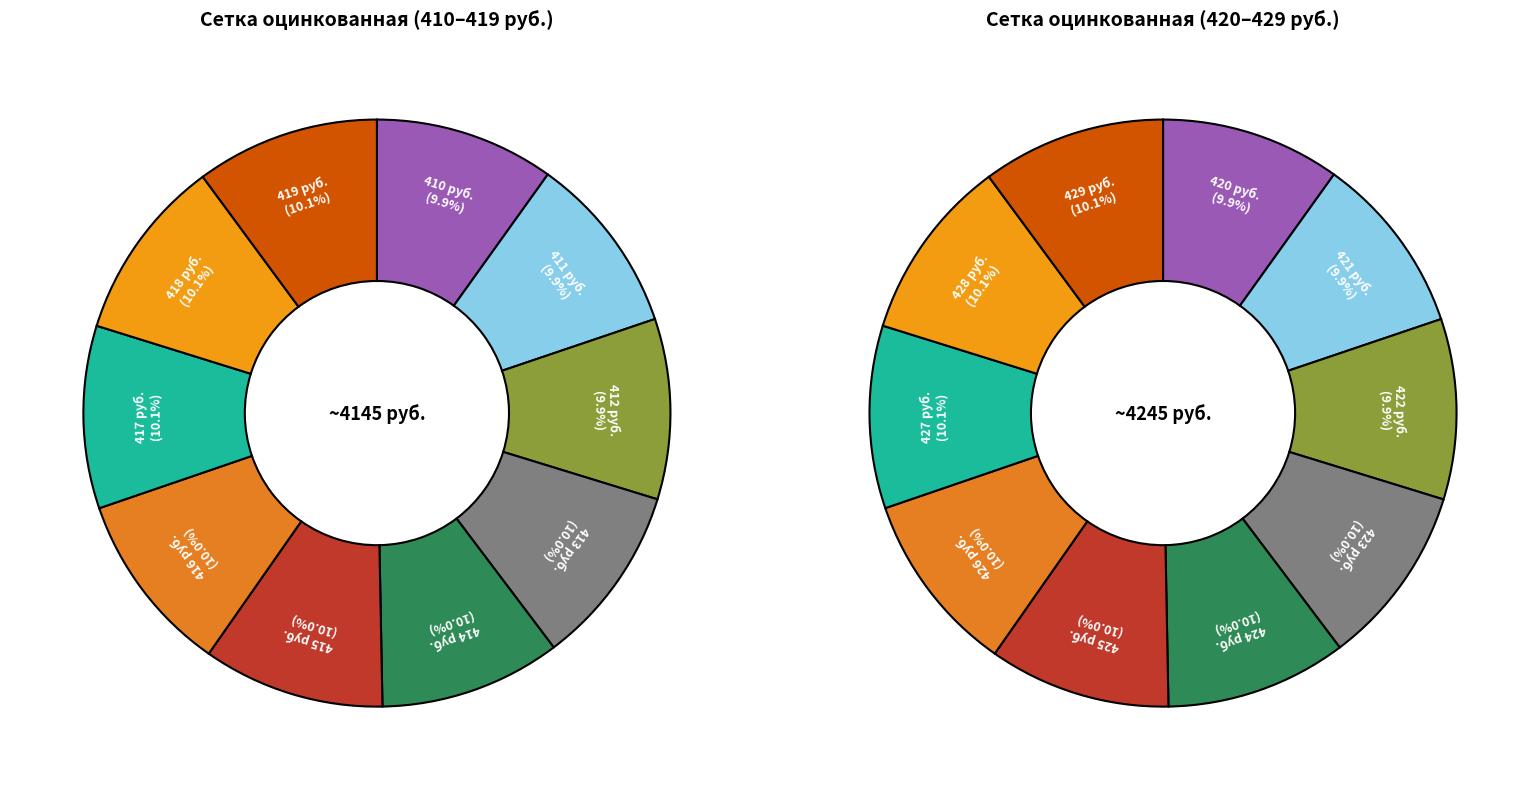

Which has a higher value, 2 or 5?

5